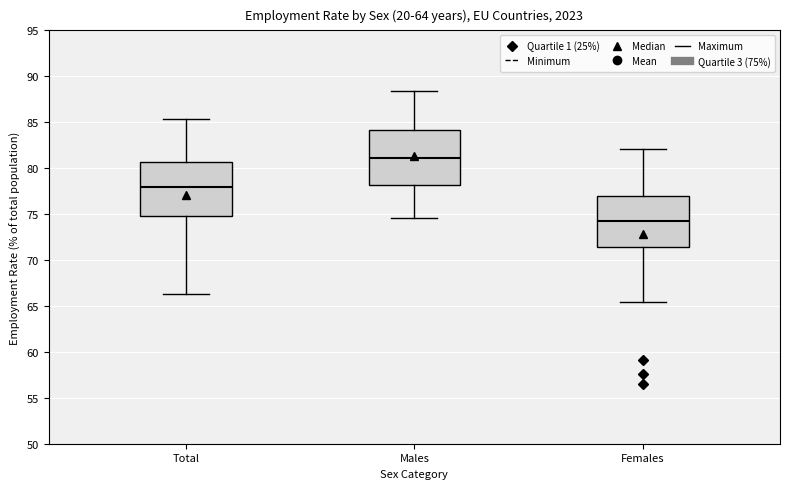

Reading left to right, transcribe this box plot: for each box, give where its median line is, the range the box spans, and where its two whiskers end, as read against the y-axis. The values are not printed on the chart, so give them approximately, as read against the axis.

Total: median 78.0, box 75.0 to 80.5, whiskers 66.5 to 85.5
Males: median 81.0, box 78.0 to 84.0, whiskers 74.5 to 88.5
Females: median 74.5, box 71.5 to 77.0, whiskers 65.5 to 82.0